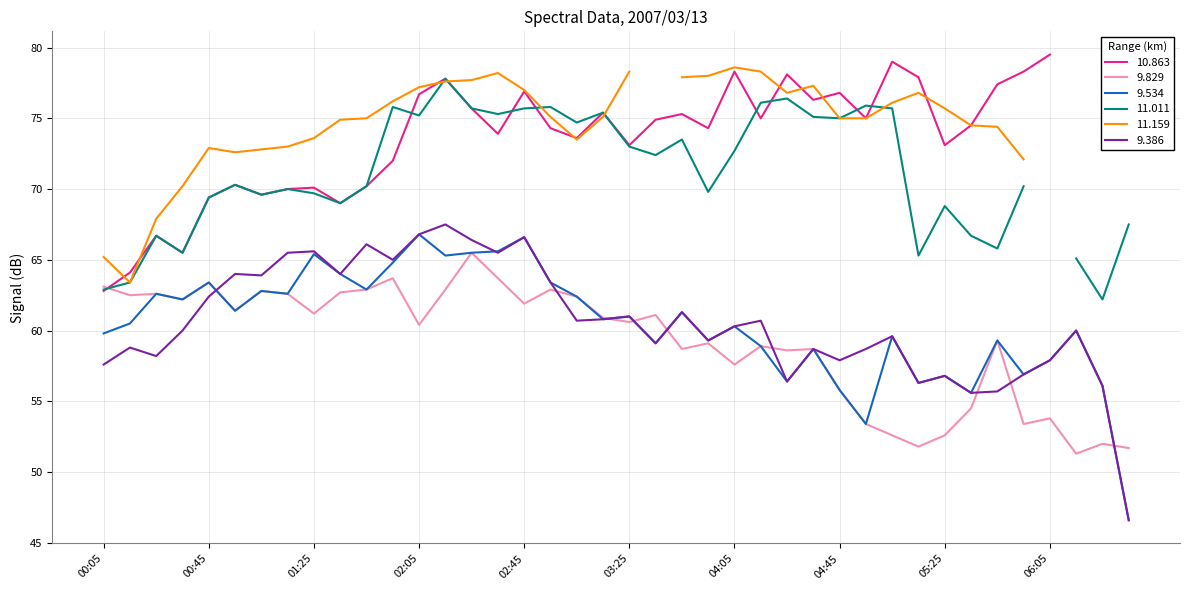

What is the maximum value for 9.829?

65.5